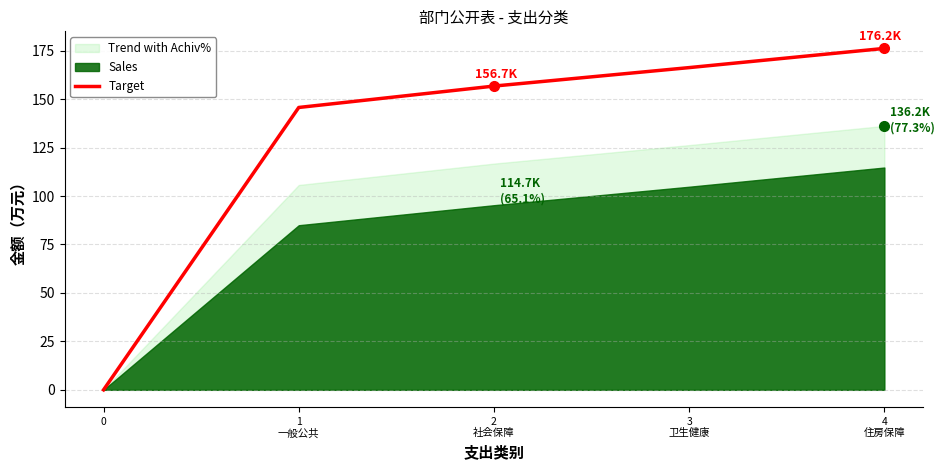

What is the sum of the values at 4
住房保障 and 2
社会保障?

332.9